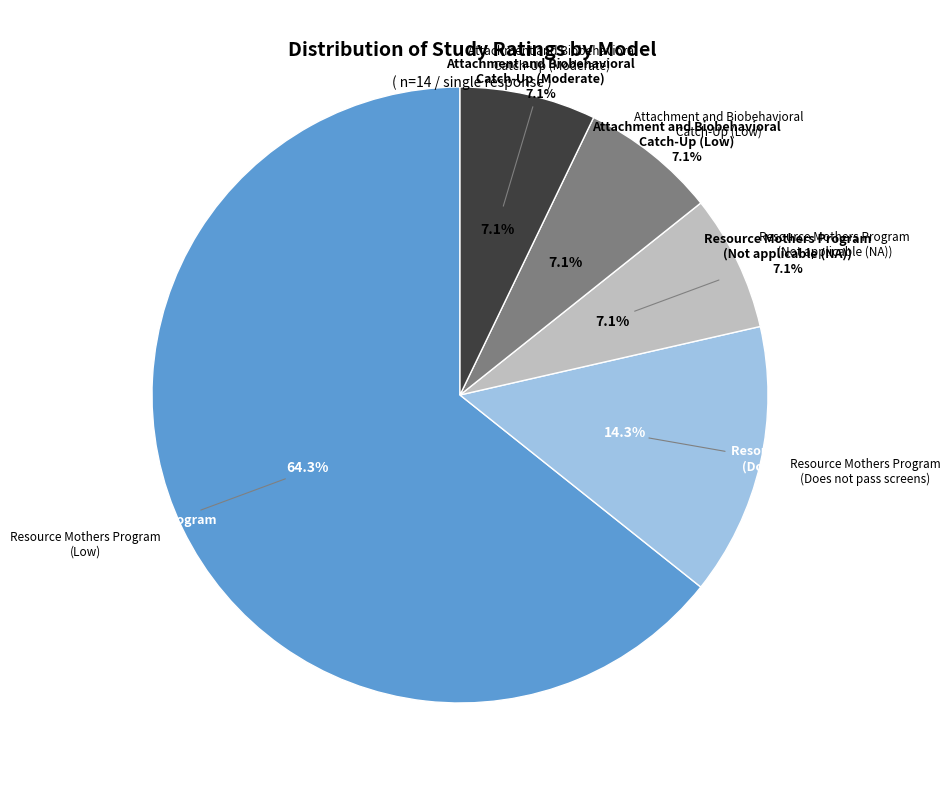

Which has a higher value, Resource Mothers Program
(Does not pass screens) or Attachment and Biobehavioral
Catch-Up (Low)?

Resource Mothers Program
(Does not pass screens)